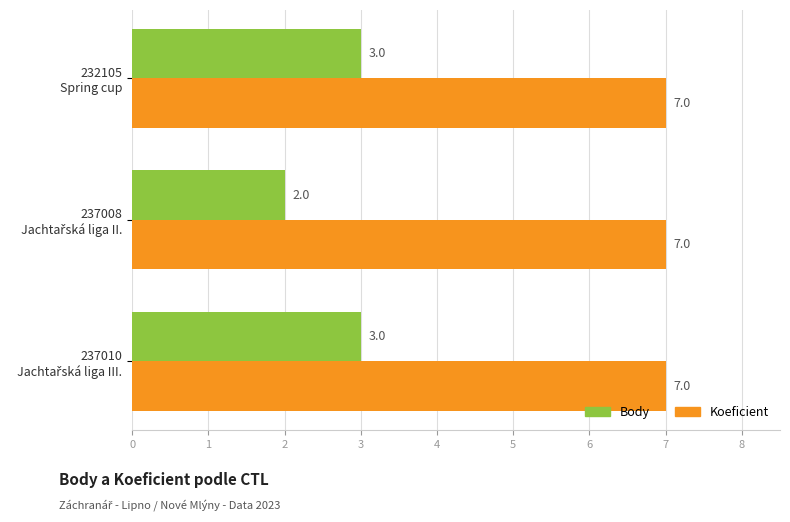

At how many categories does at least one series exceed 2?

3